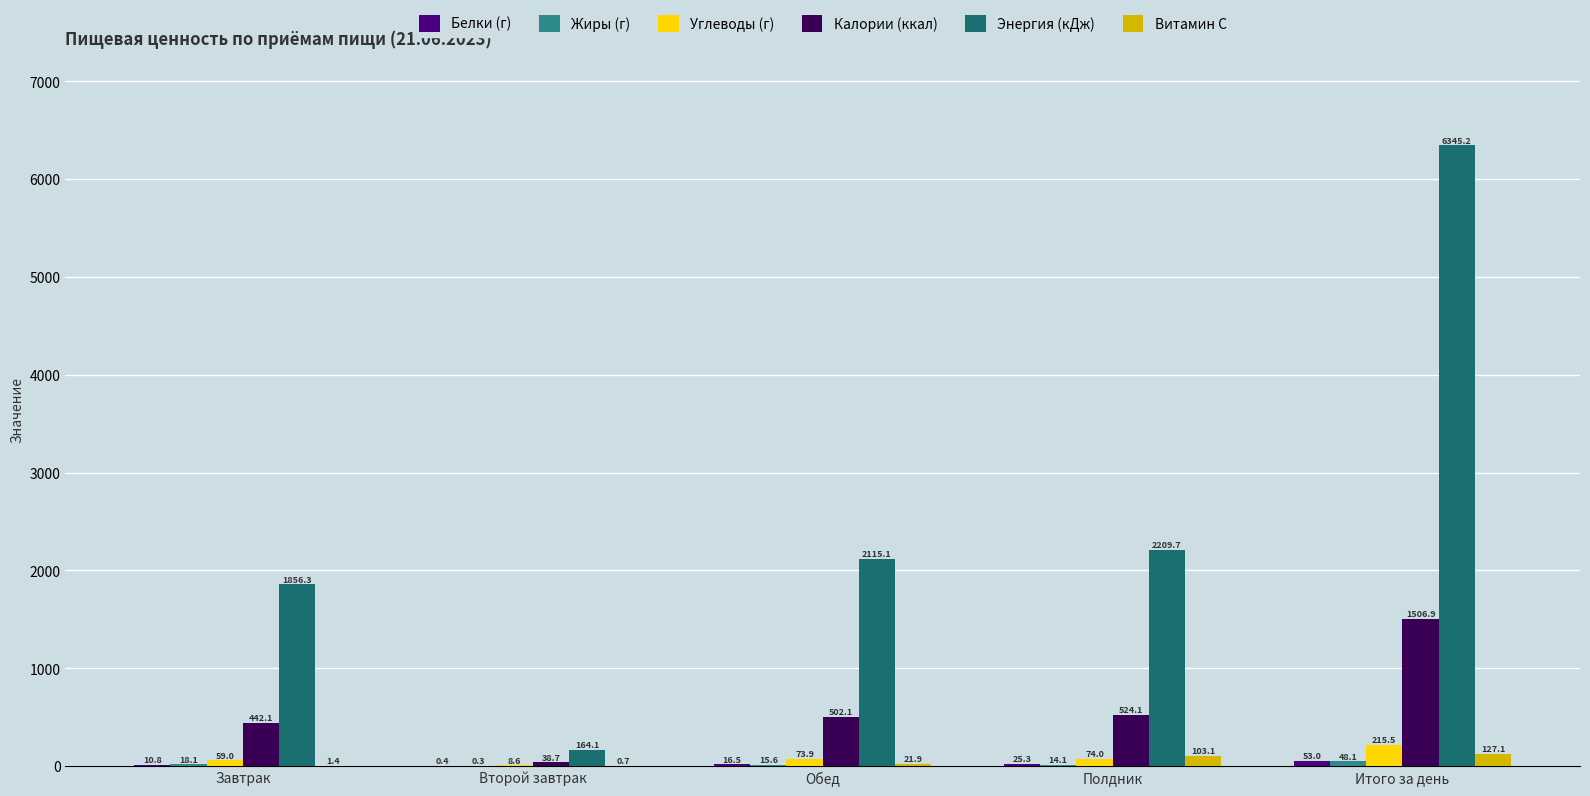

The value of Витамин C at Второй завтрак is 0.7. True or false?

True